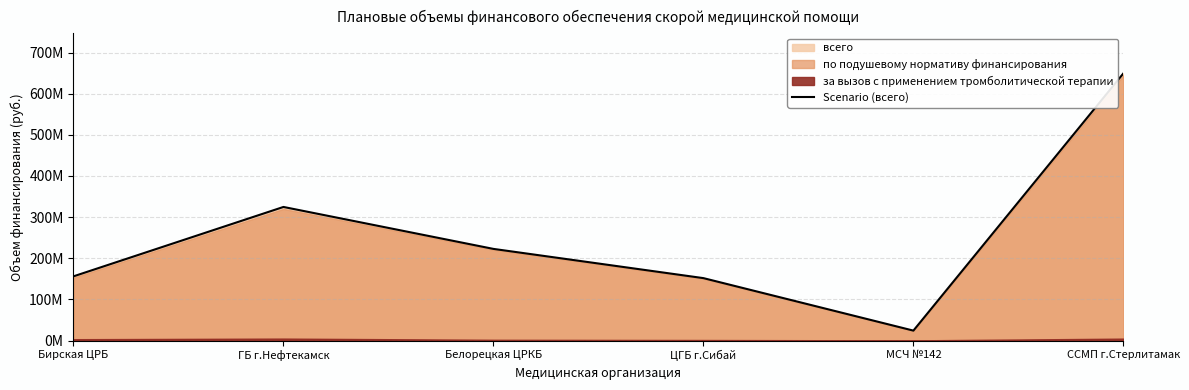

At which label is the value closest to 336784564?

ГБ г.Нефтекамск